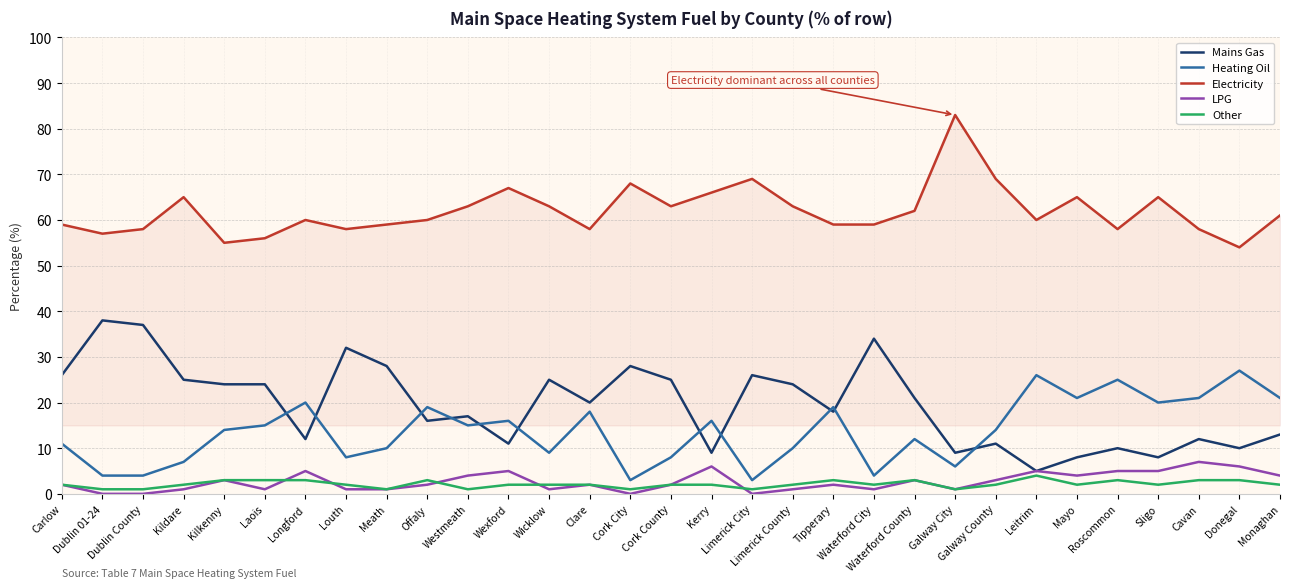

True or false: LPG has a value of 6 at Kerry.

True